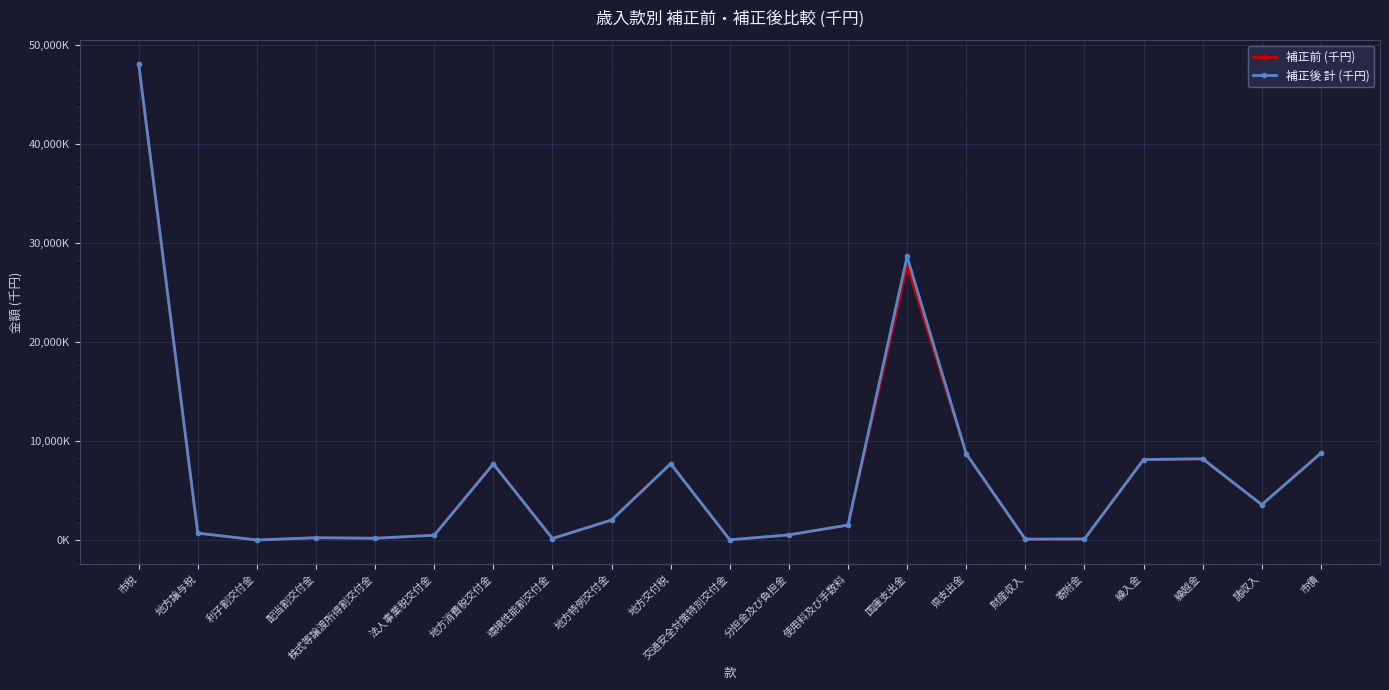

Where is 補正前 (千円) nearest to the value 24049500?

国庫支出金